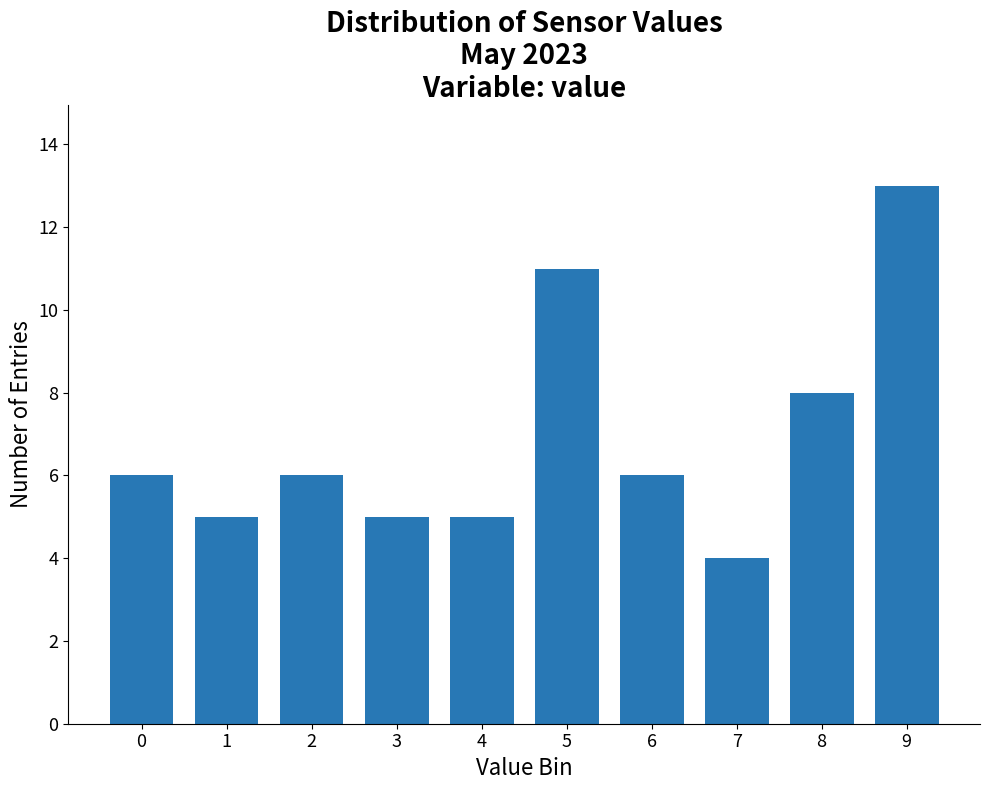

Reading right to left, transcribe all the data shown in this chart.

13	8	4	6	11	5	5	6	5	6